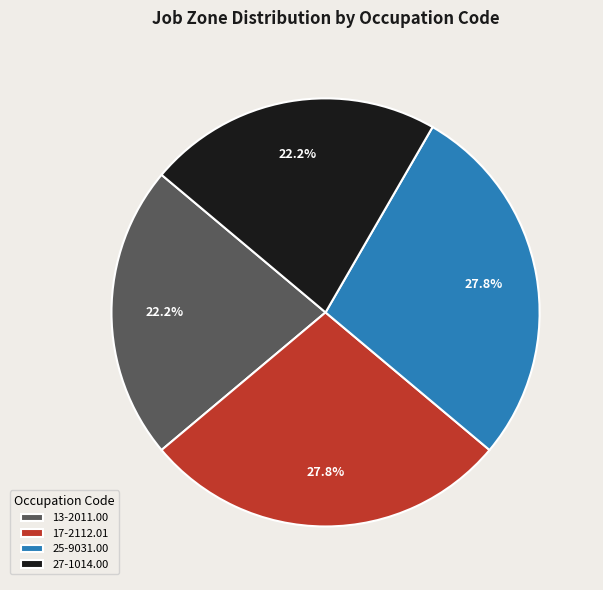

To the nearest percent, what is the average slice percentage?

25%